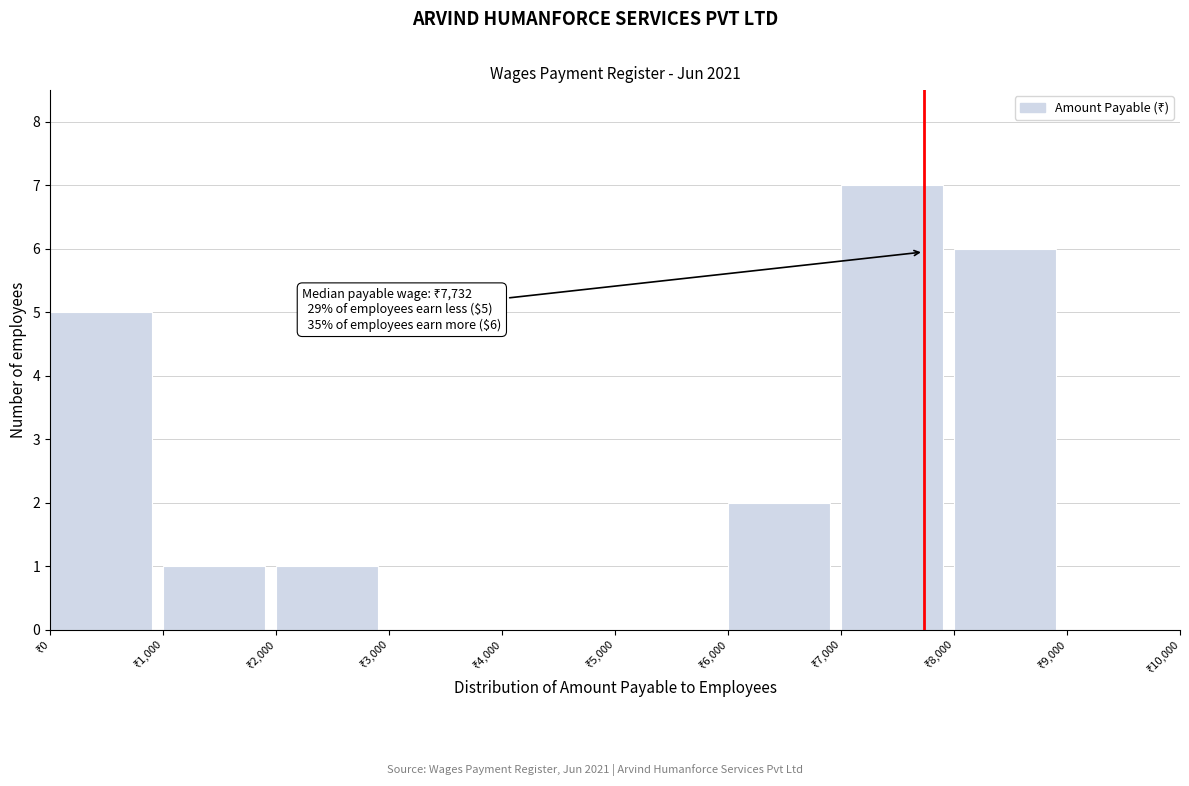

Which range on the x-axis has the tallest bar?

7000 to 8000